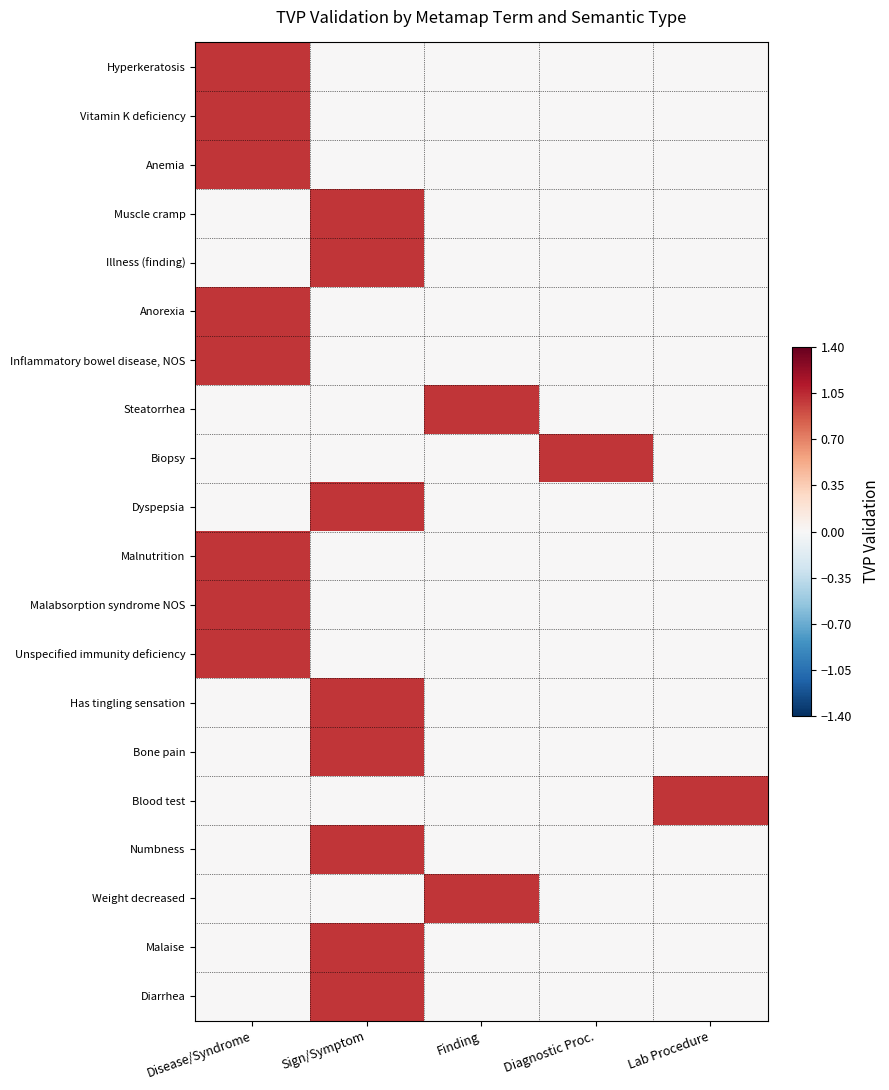

At how many categories does at least one series exceed 0?

5